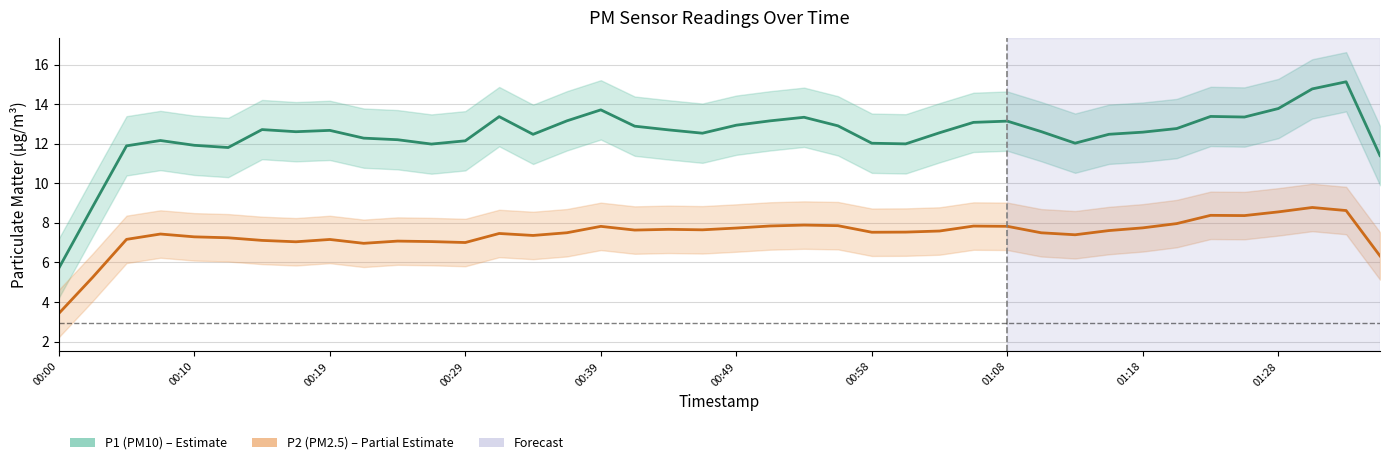

List the series in order of their peak value, highest first.

P1 (PM10), P2 (PM2.5)